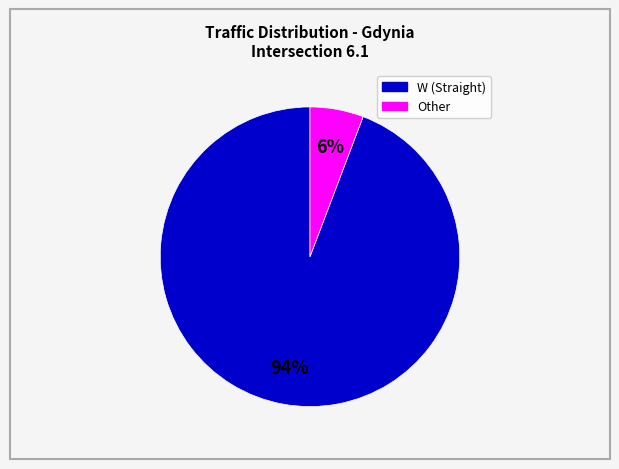

Is there any slice that represents more than half of the pie?

Yes